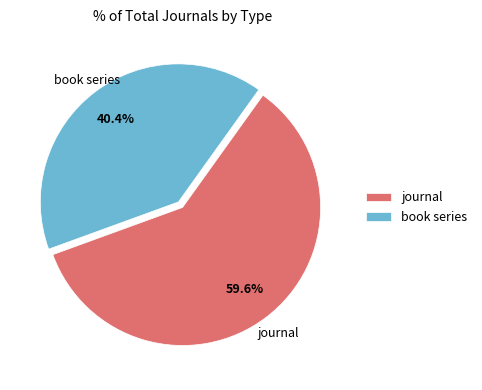

Rank the categories by value from highest to lowest.

journal, book series